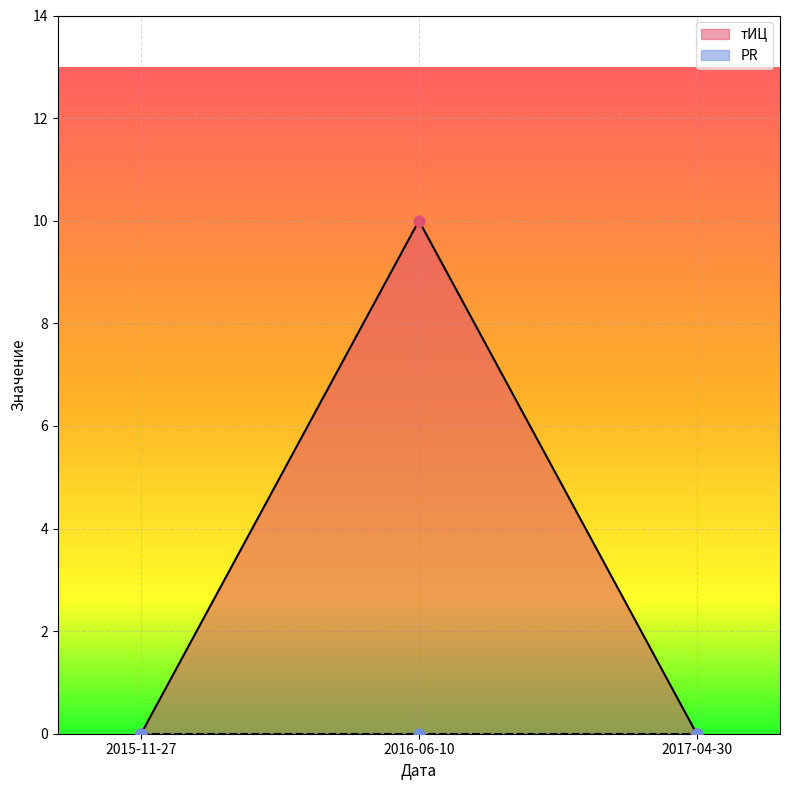

What is the change in value from 2015-11-27 to 2016-06-10?

+10